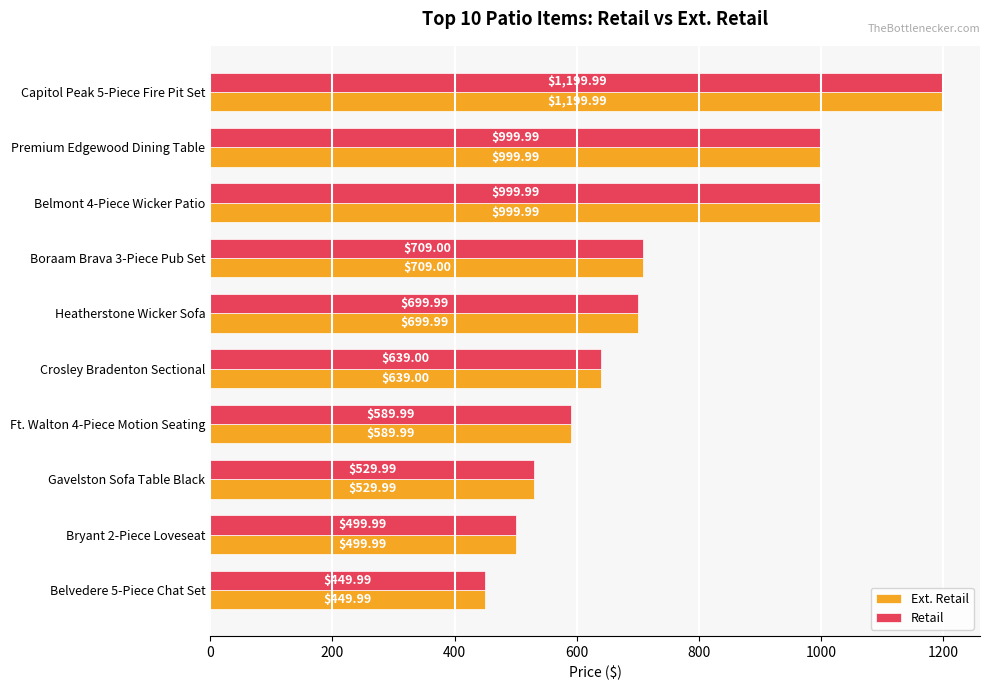

What are all the series names shown in the legend?

Ext. Retail, Retail